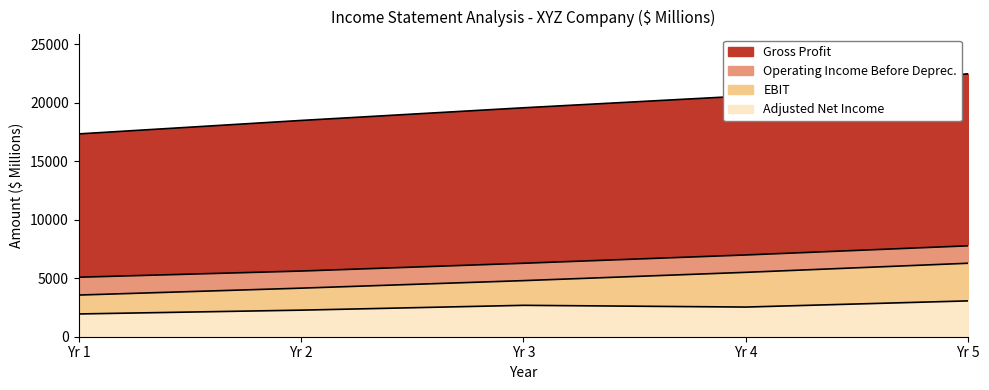

True or false: Operating Income Before Deprec. and EBIT intersect in this chart.

False